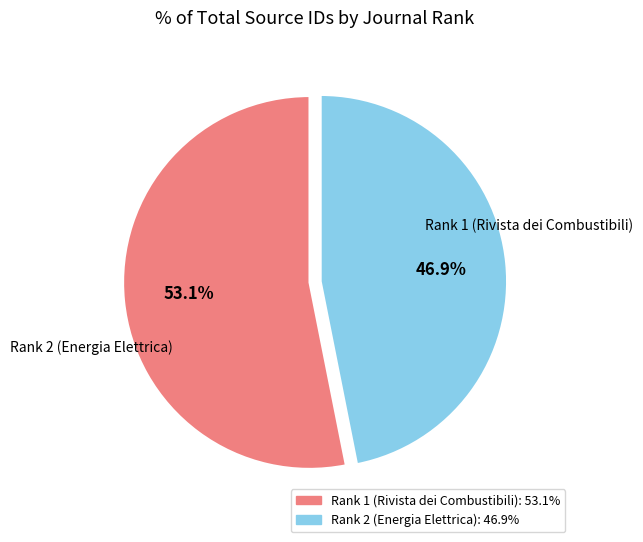

To the nearest percent, what is the difference between the Rank 2 (Energia Elettrica) and Rank 1 (Rivista dei Combustibili) slice percentages?

6%